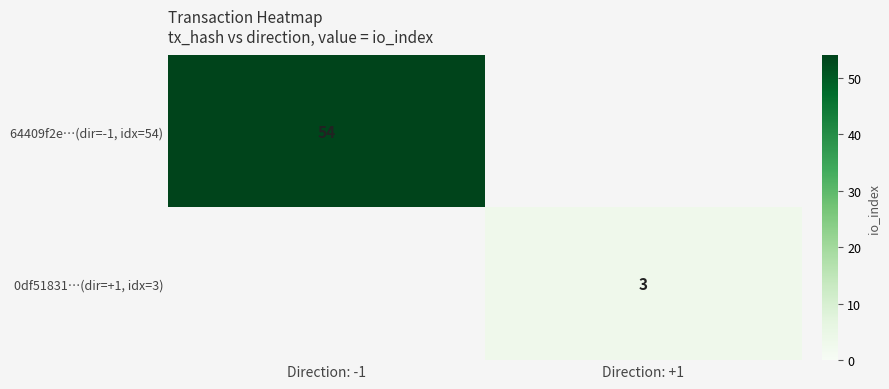

The value of 0df51831…(dir=+1, idx=3) at Direction: +1 is 2. True or false?

False